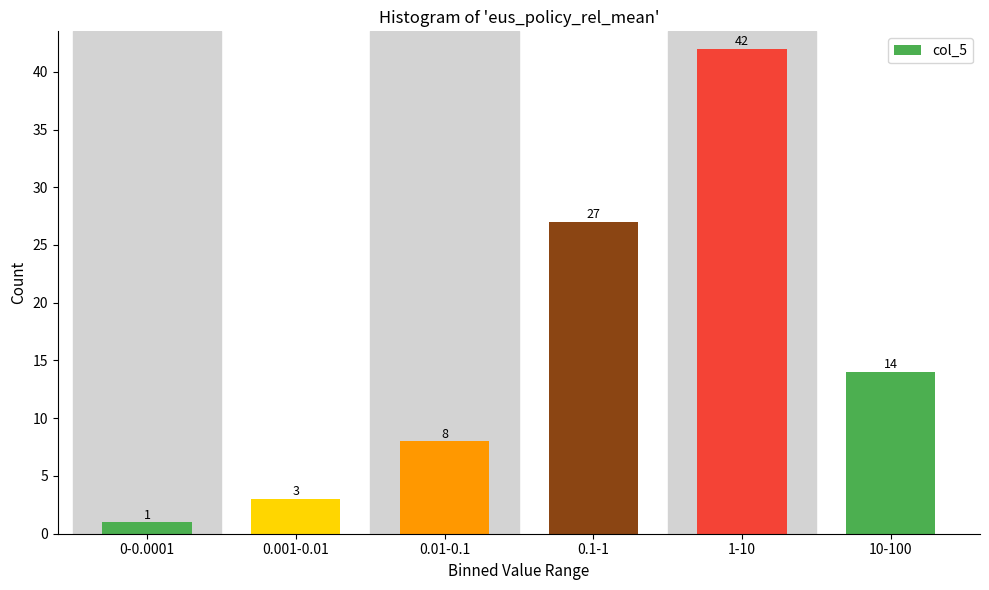

Reading left to right, extract all data points from this chart.

0-0.0001=1	0.001-0.01=3	0.01-0.1=8	0.1-1=27	1-10=42	10-100=14